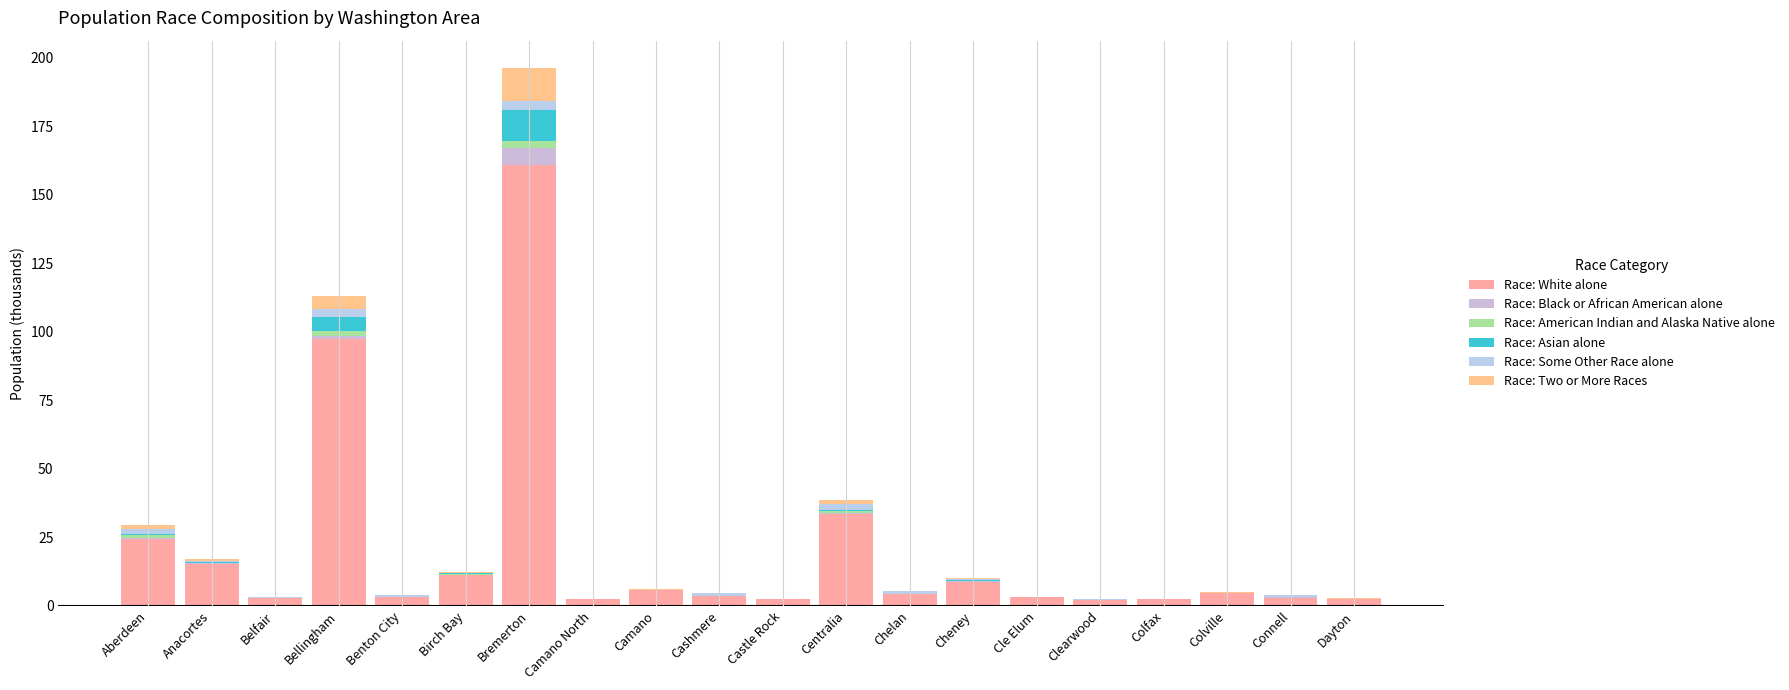

Count the number of categories in the chart.

20